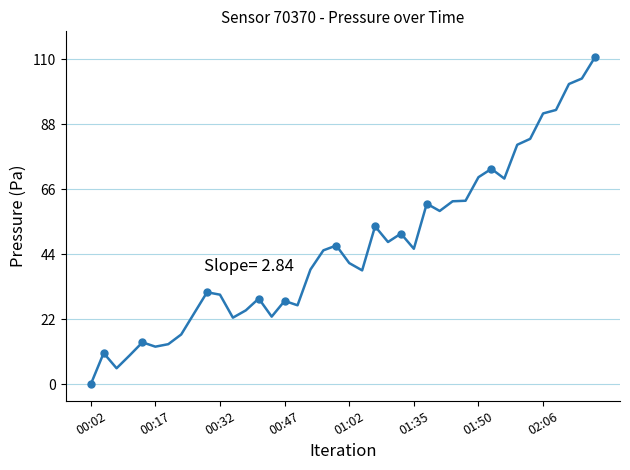

How many lines are shown in the chart?

1